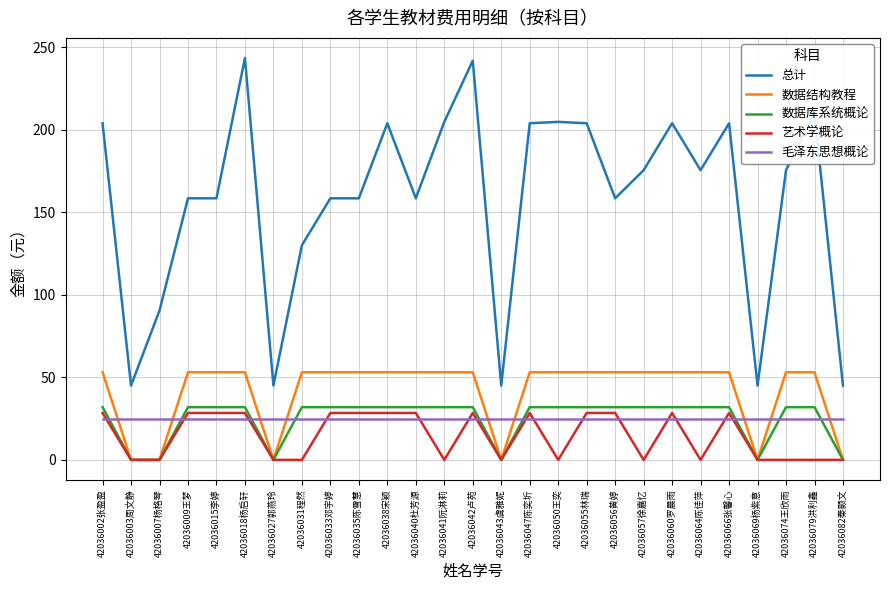

What position from the right is 42036041阮淋莉?

15